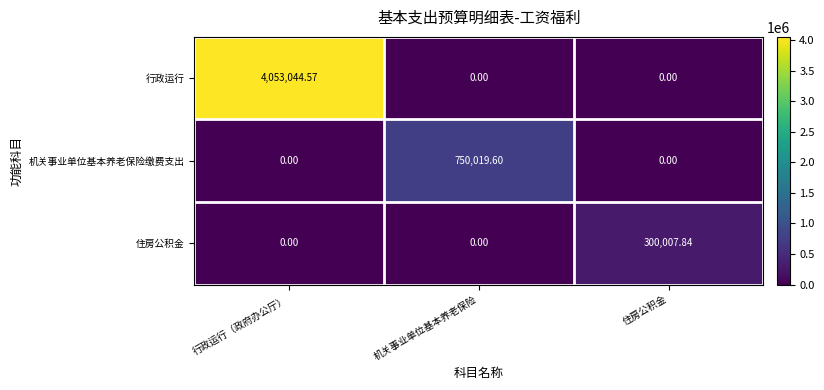

Which series has the largest total across all categories?

行政运行